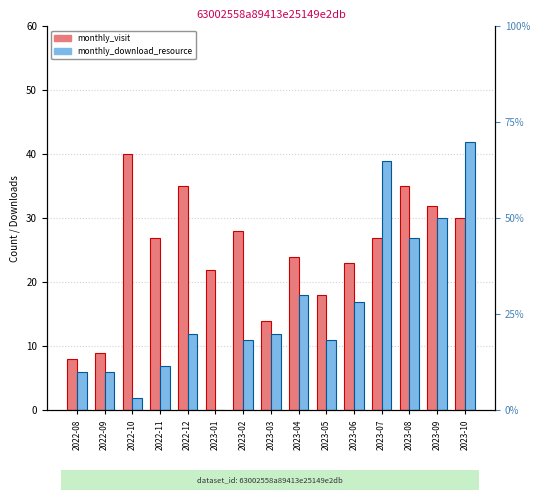

What is the average value of the monthly_download_resource series?

16